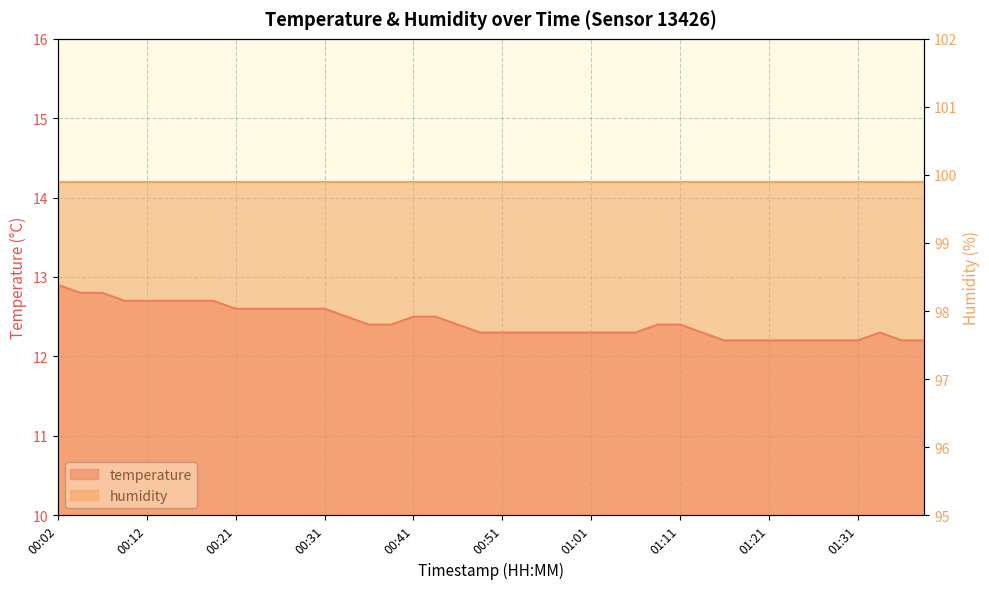

At which label is the value closest to 12?

01:16